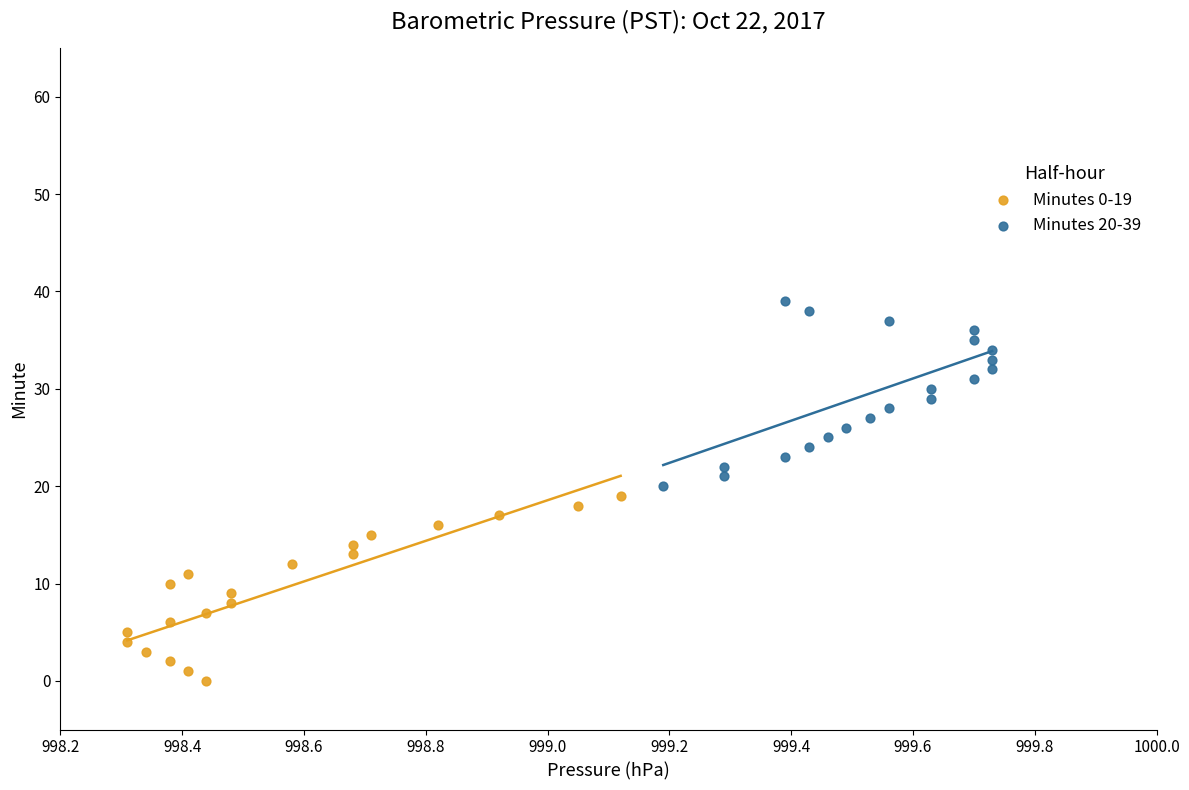

Which series contains the highest Y value?

Minutes 20-39